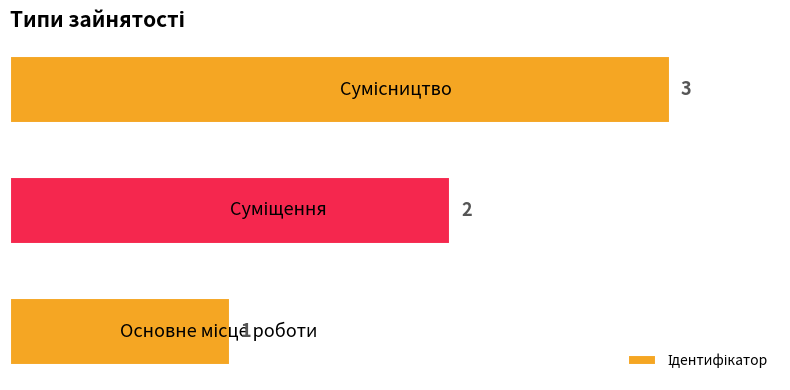

What is the maximum value shown in the chart?

3